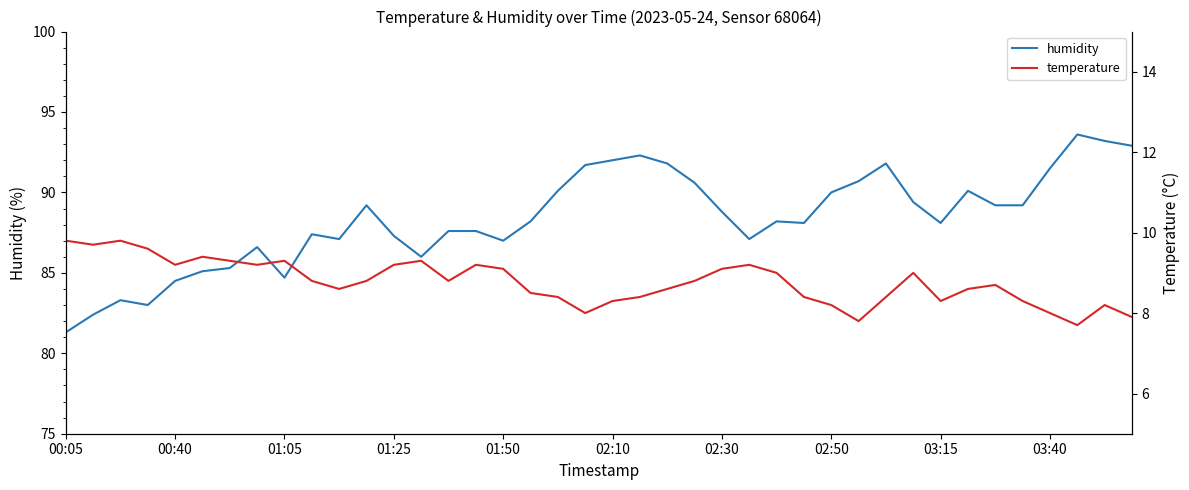

What is the average value of the humidity series?

88.3